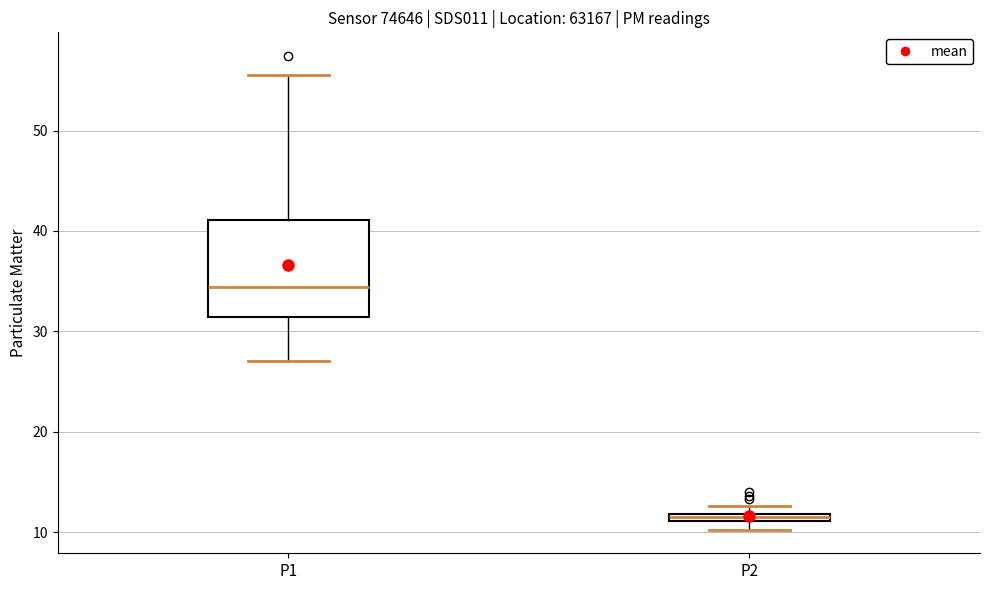

Where is the lower edge of the box for P1 on the y-axis? The values are not printed on the chart, so give them approximately, as read against the axis.

31